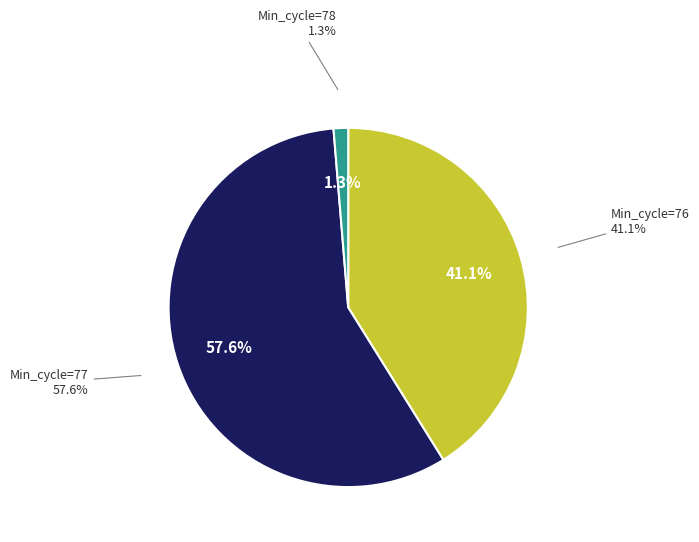

The 76 slice represents 41% of the pie. True or false?

False